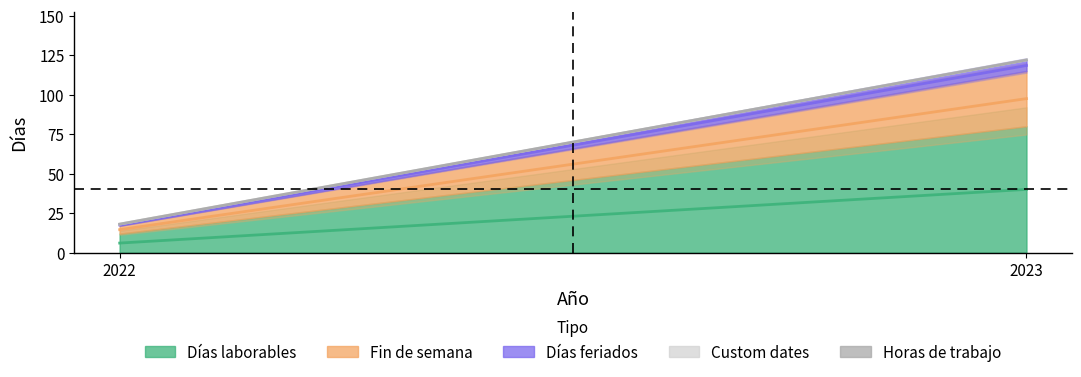

At how many categories does at least one series exceed 61?

1